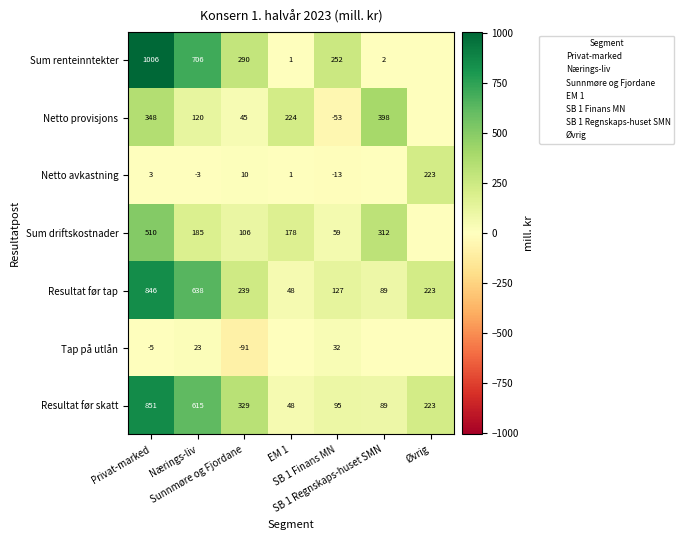

What is the difference between the maximum and minimum values in the Resultat før tap series?

798